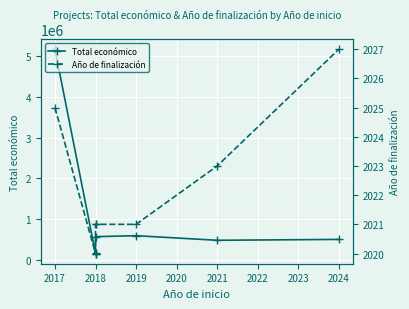

True or false: Año de finalización has a value of 2023 at 2021.

True